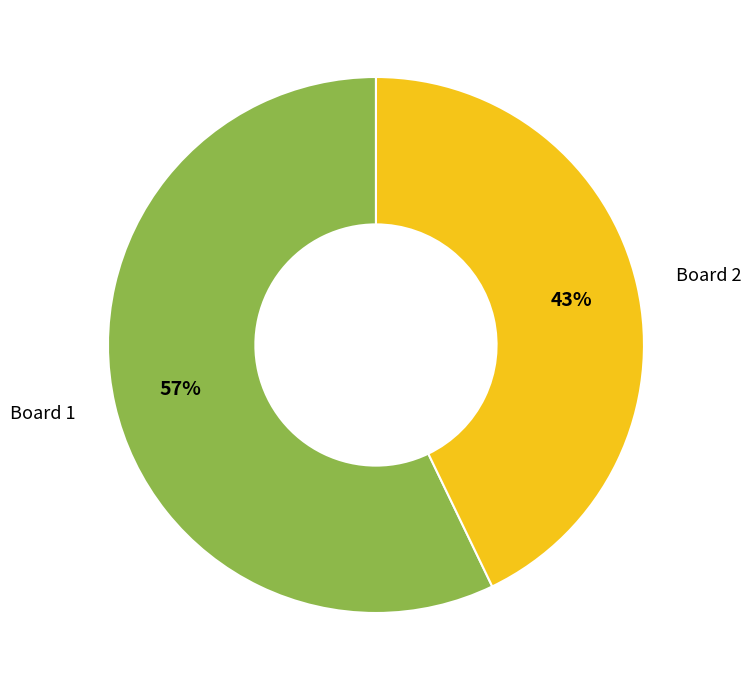

To the nearest percent, what is the average slice percentage?

50%